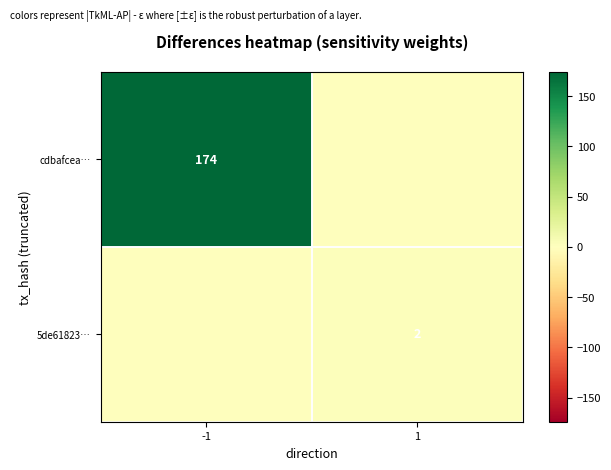

The 5de61823… series shows 2 at 1. True or false?

True